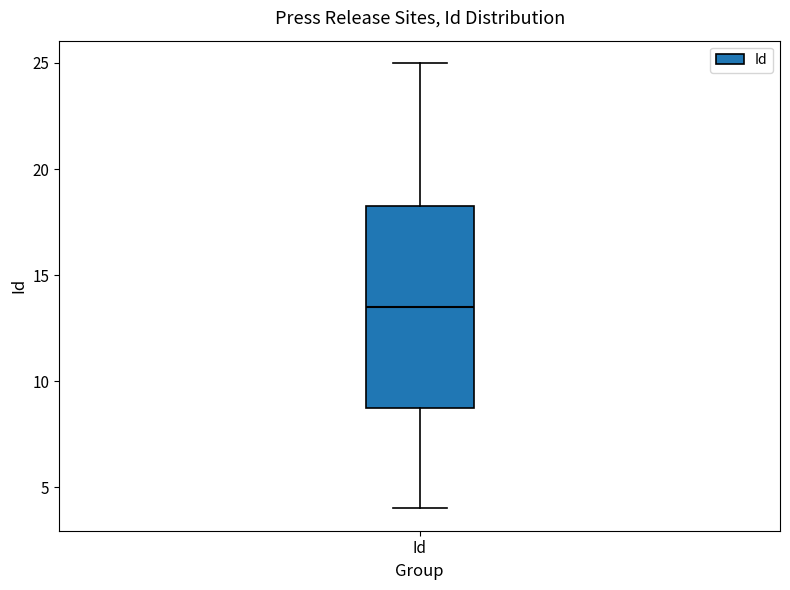

Read this box plot against the y-axis: the position of the median line, the range covered by the box, and the ends of both whiskers. The values are not printed on the chart, so give them approximately, as read against the axis.

median 13.5, box 9.0 to 18.5, whiskers 4.0 to 25.0